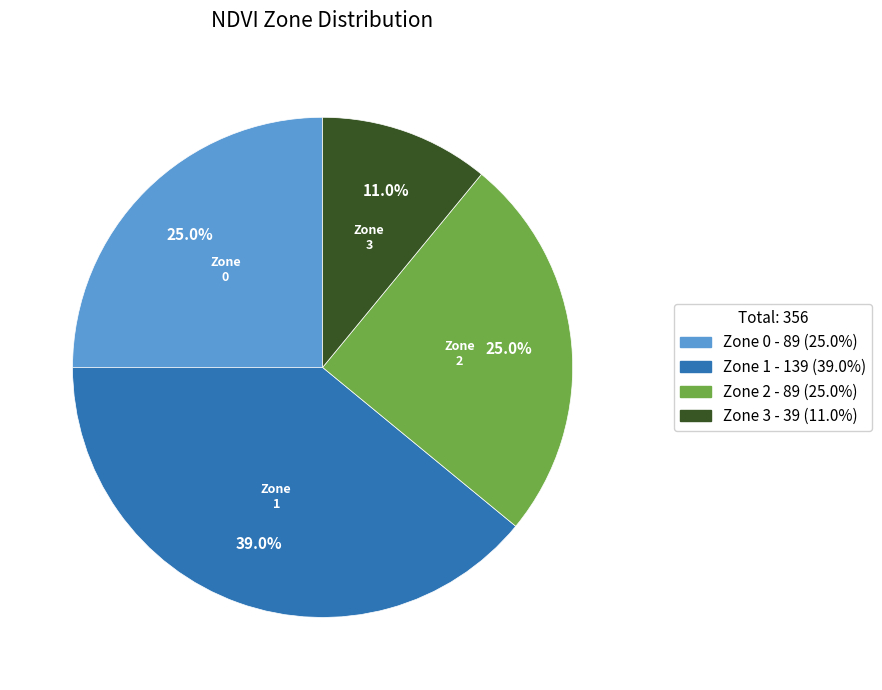

How many slices are in this pie chart?

4